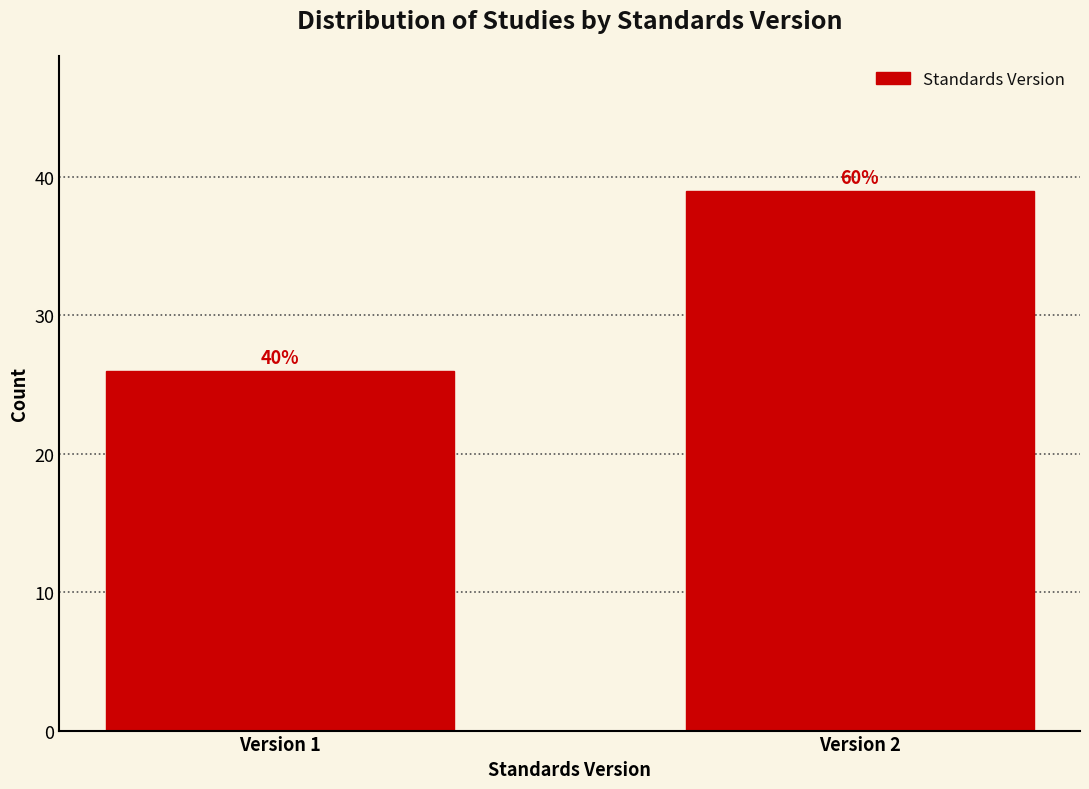

How many bars are there in total?

2